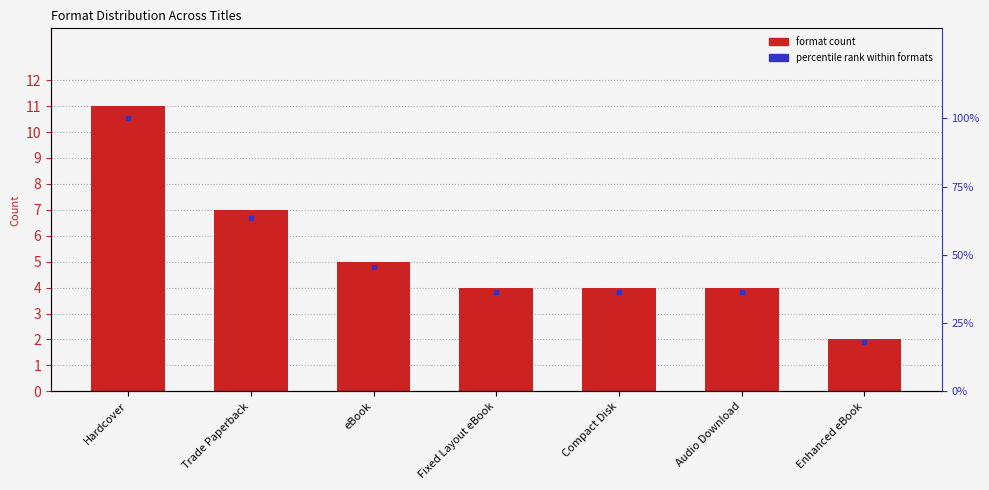

What are all the series names shown in the legend?

Format Count, Percentile rank within formats